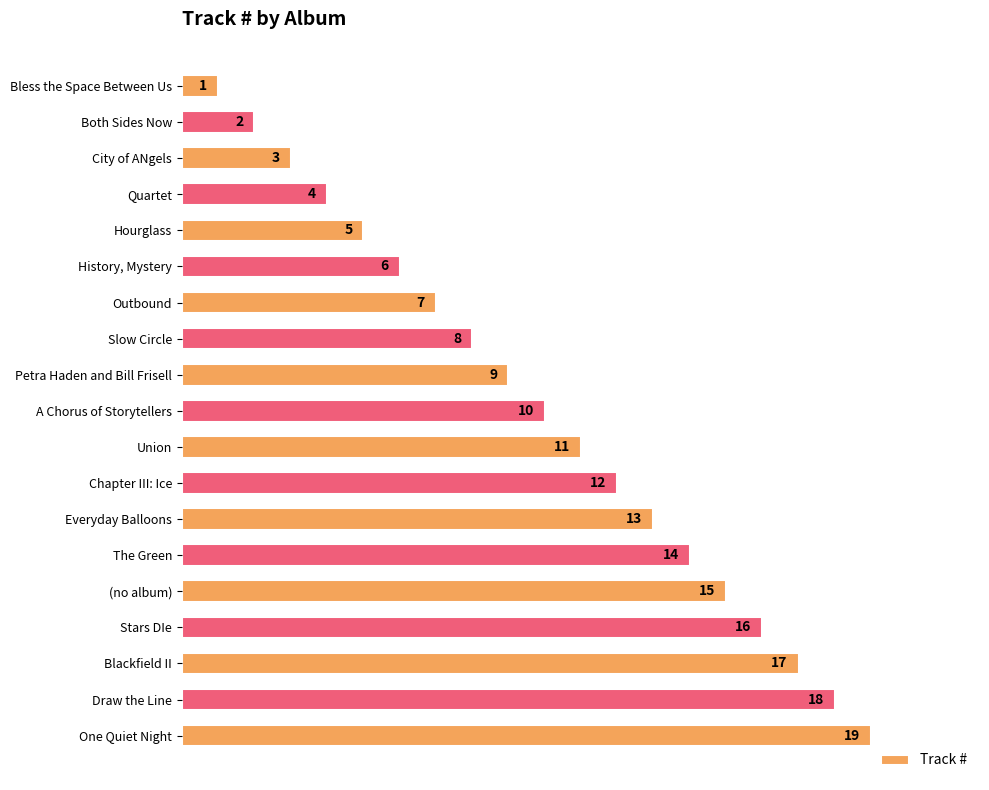

Are the bars horizontal?

Yes